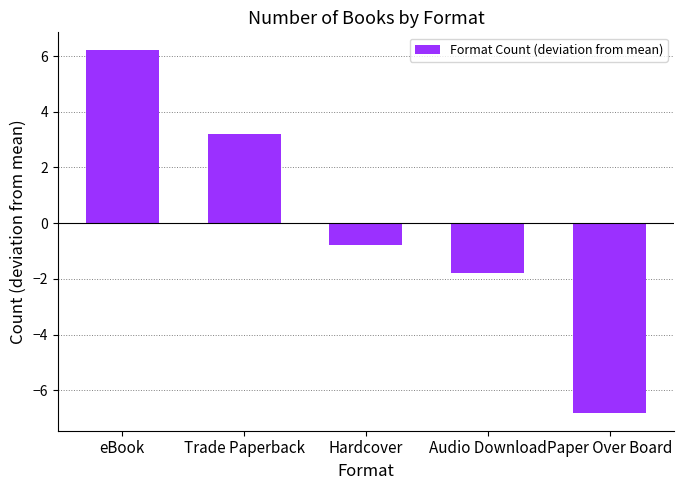

Which label corresponds to the largest value in the chart?

eBook